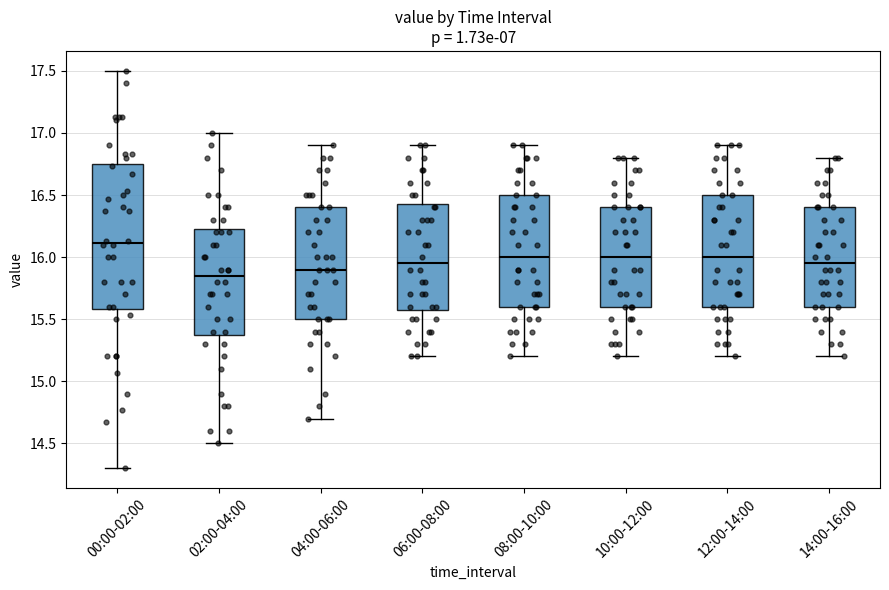

Reading left to right, transcribe this box plot: for each box, give where its median line is, the range the box spans, and where its two whiskers end, as read against the y-axis. The values are not printed on the chart, so give them approximately, as read against the axis.

00:00-02:00: median 16.10, box 15.60 to 16.75, whiskers 14.30 to 17.50
02:00-04:00: median 15.85, box 15.40 to 16.25, whiskers 14.50 to 17.00
04:00-06:00: median 15.90, box 15.50 to 16.40, whiskers 14.70 to 16.90
06:00-08:00: median 15.95, box 15.60 to 16.45, whiskers 15.20 to 16.90
08:00-10:00: median 16.00, box 15.60 to 16.50, whiskers 15.20 to 16.90
10:00-12:00: median 16.00, box 15.60 to 16.40, whiskers 15.20 to 16.80
12:00-14:00: median 16.00, box 15.60 to 16.50, whiskers 15.20 to 16.90
14:00-16:00: median 15.95, box 15.60 to 16.40, whiskers 15.20 to 16.80